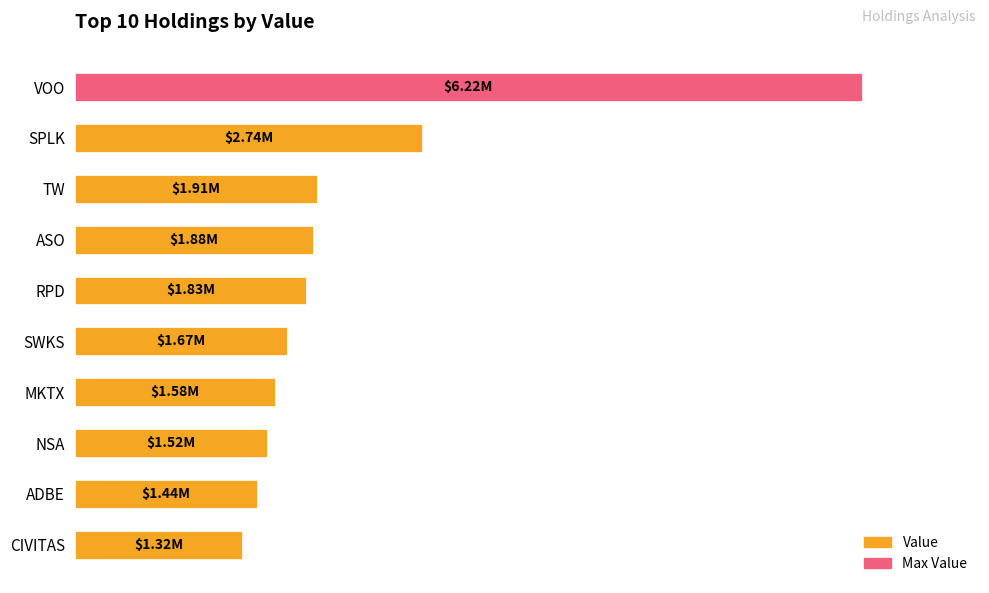

Are the bars horizontal?

Yes